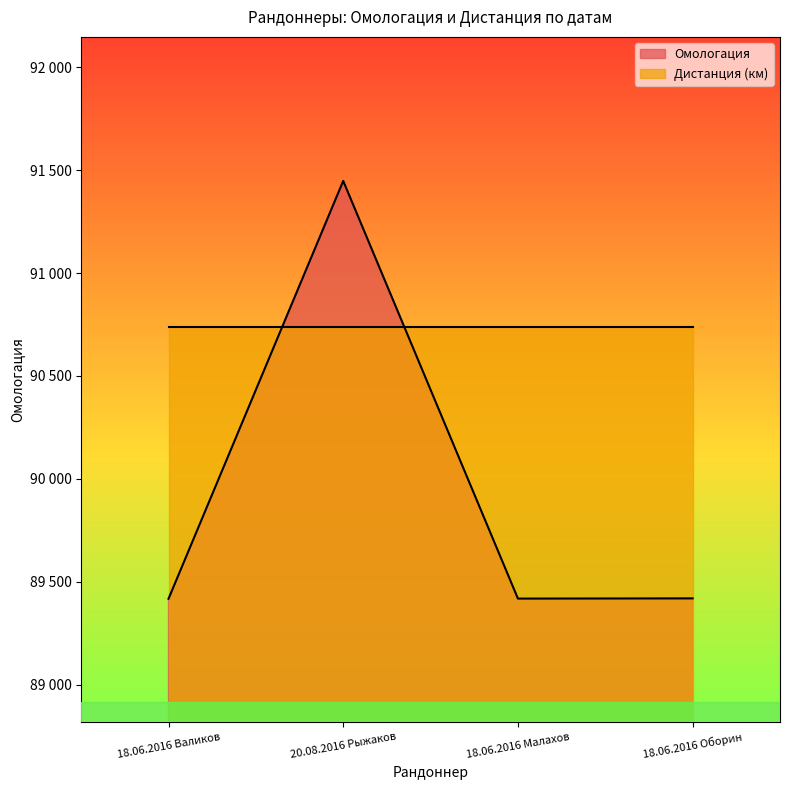

What is the smallest value displayed?

89417